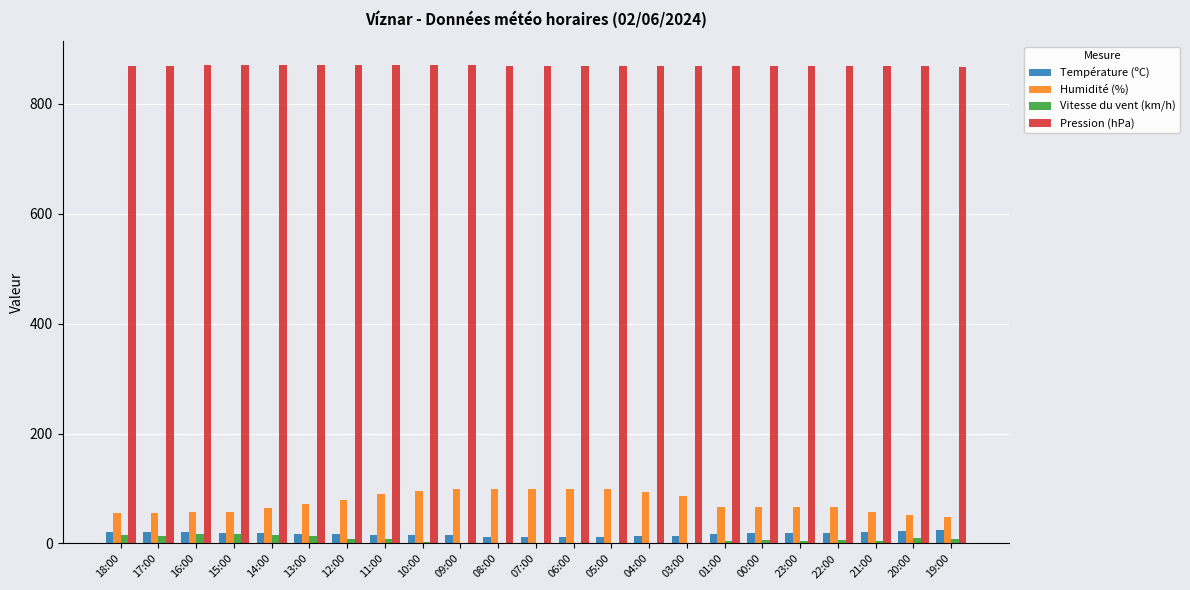

The value of Humidité (%) at 03:00 is 87.0. True or false?

True